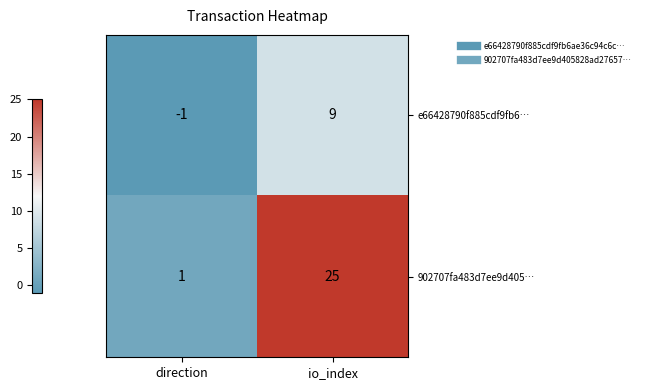

What is the greatest value displayed?

25